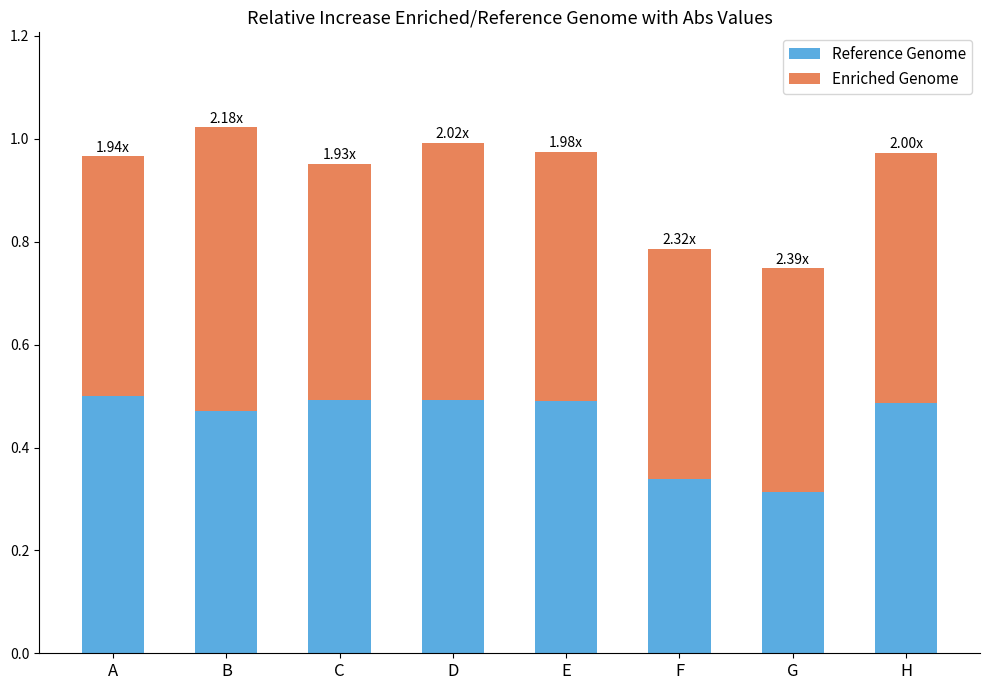

How many bars are there in total?

8